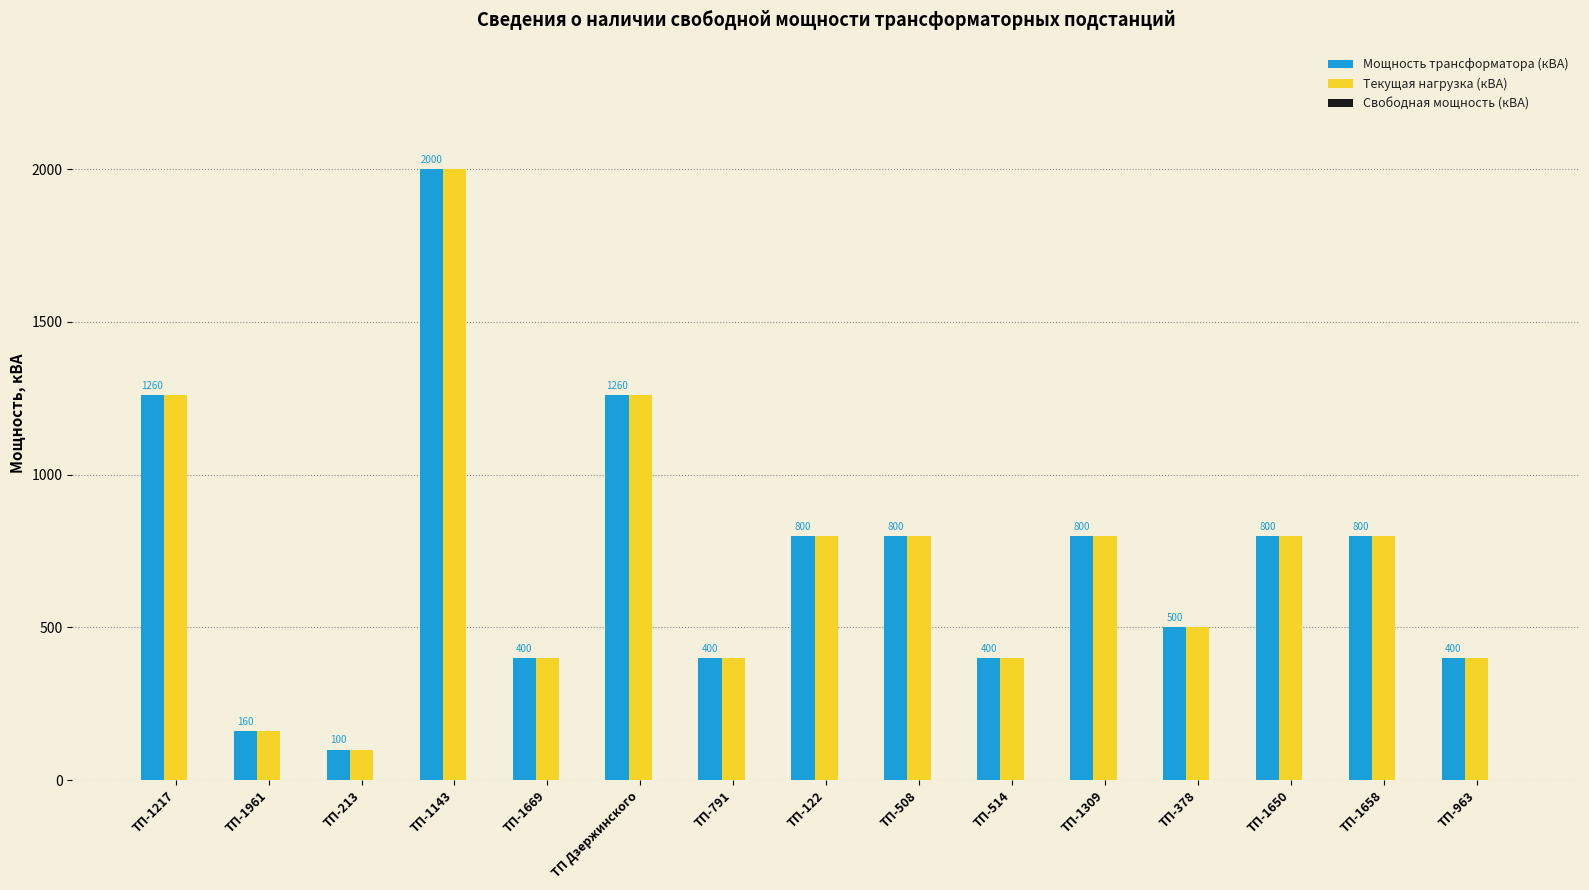

What is the sum of the Мощность трансформатора (кВА) values at ТП-963 and ТП-1650?

1200